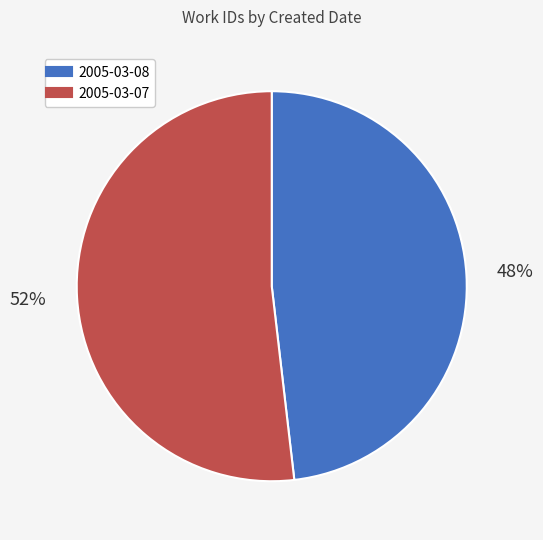

True or false: 2005-03-08 accounts for 48% of the total.

True